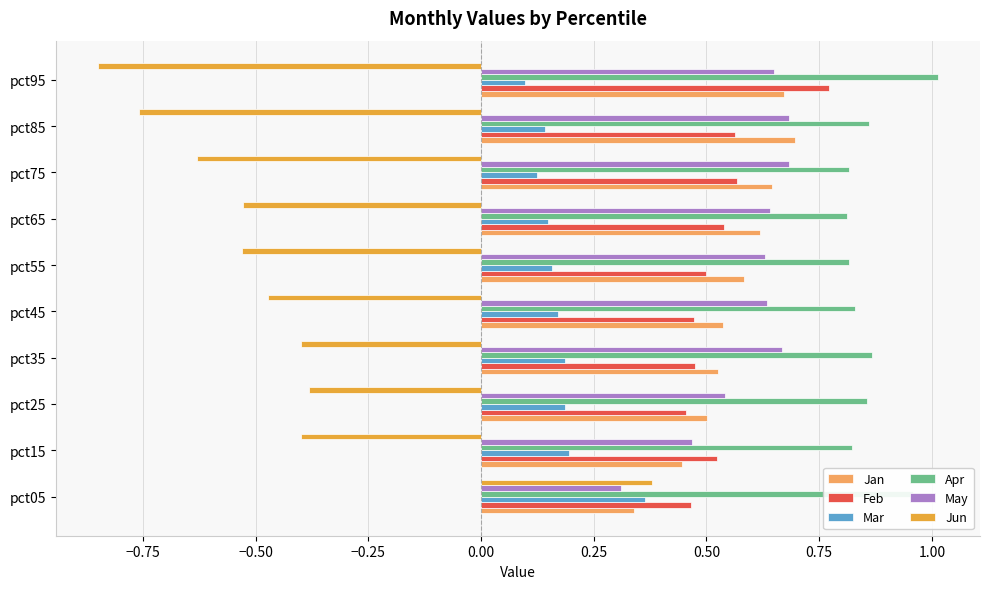

Which series has the largest range (max minus min)?

Jun